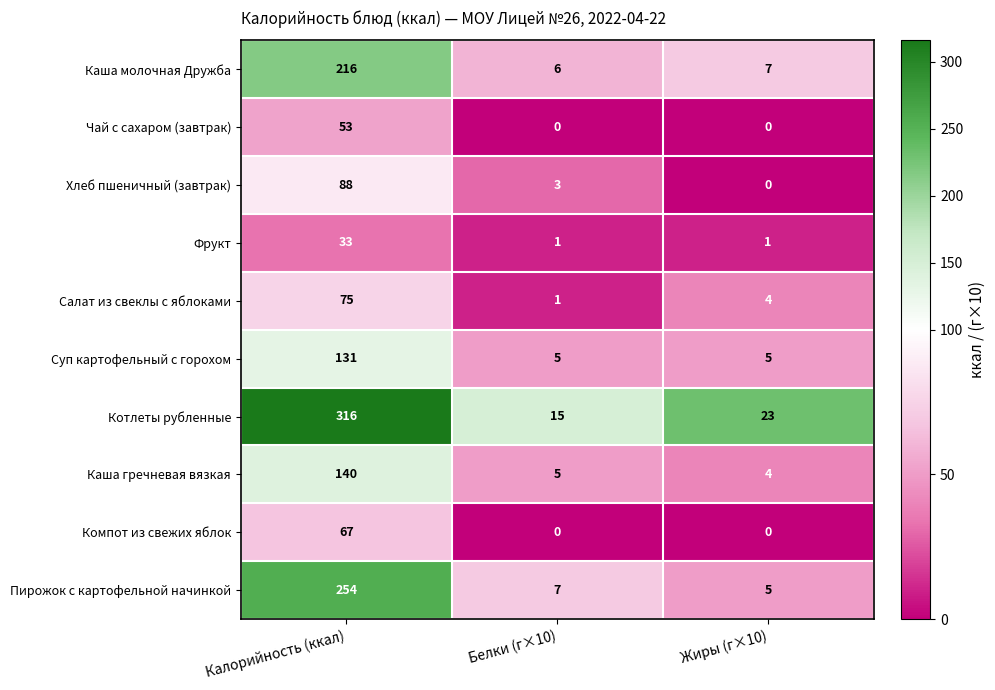

At how many categories does at least one series exceed 299?

1